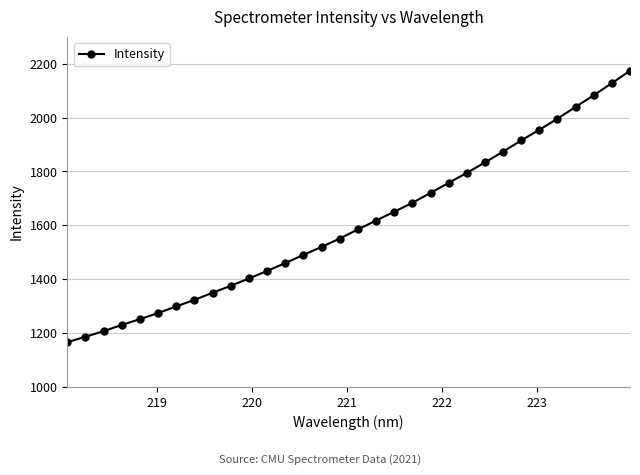

True or false: there are more than 2 points higher than both neighbors.

False